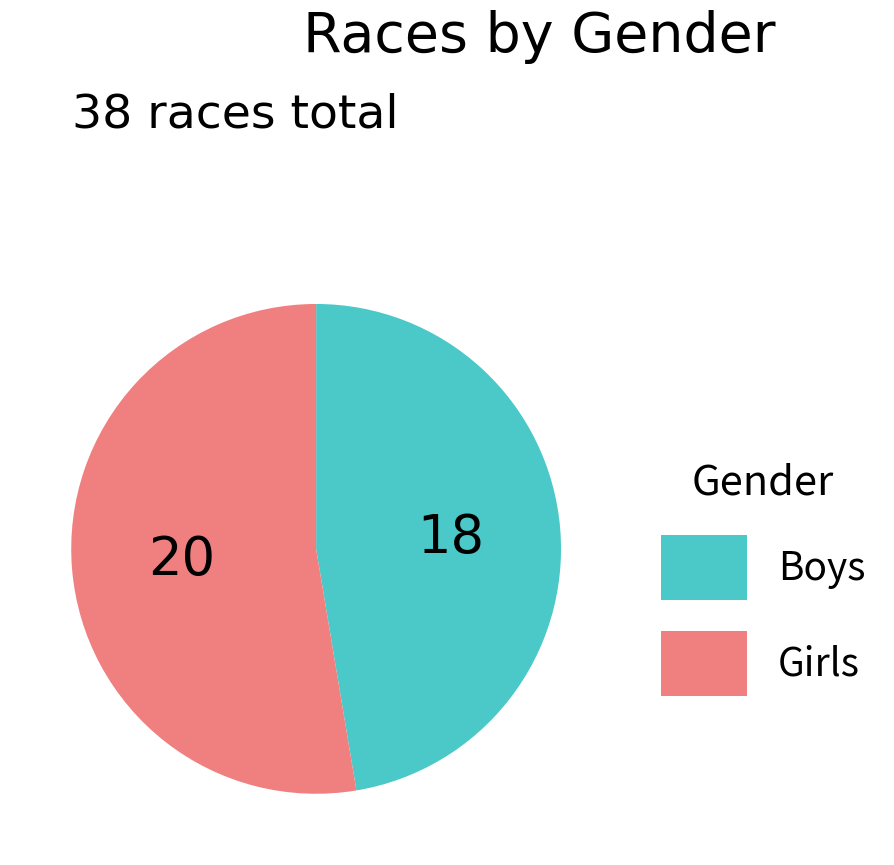

The Girls slice represents 53% of the pie. True or false?

True